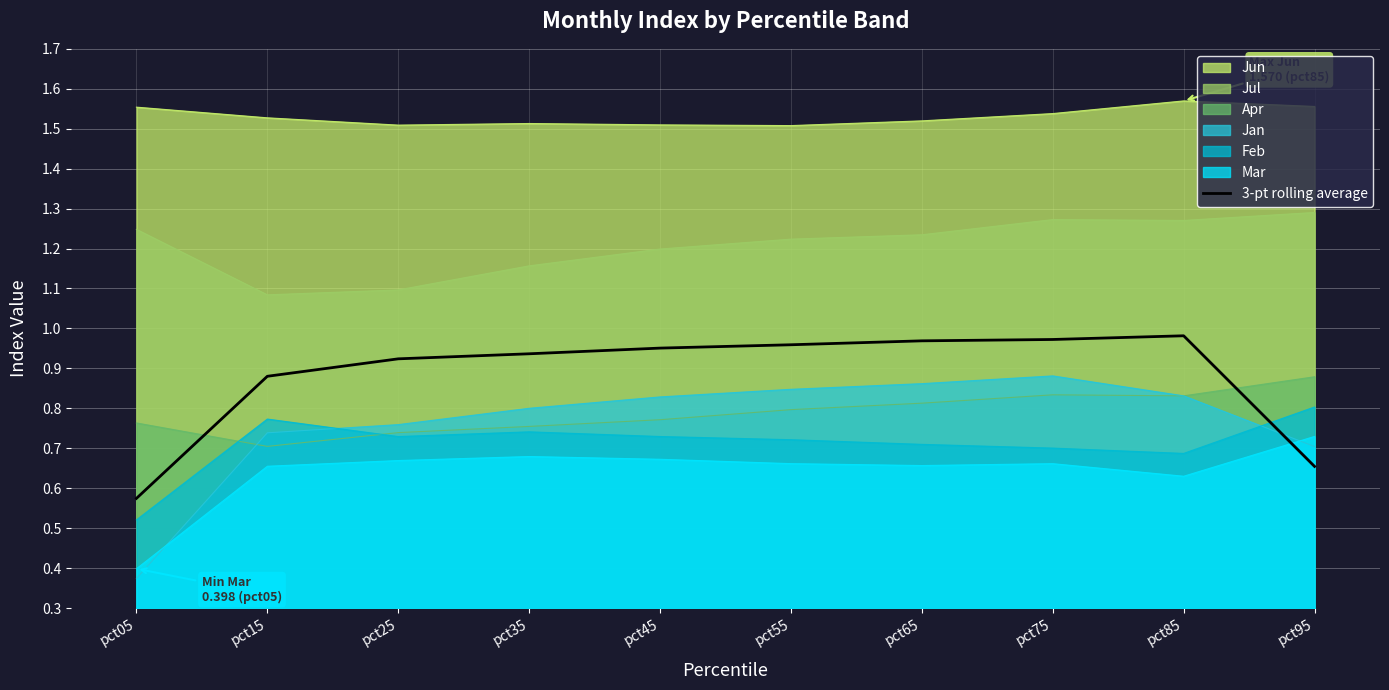

Reading left to right, extract all data points from this chart.

pct05=0.6	pct15=0.9	pct25=0.9	pct35=0.9	pct45=1.0	pct55=1.0	pct65=1.0	pct75=1.0	pct85=1.0	pct95=0.7